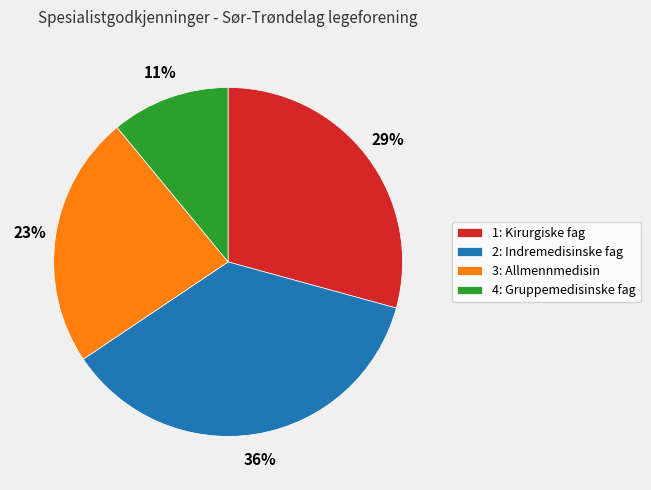

Count the number of slices in the pie.

4